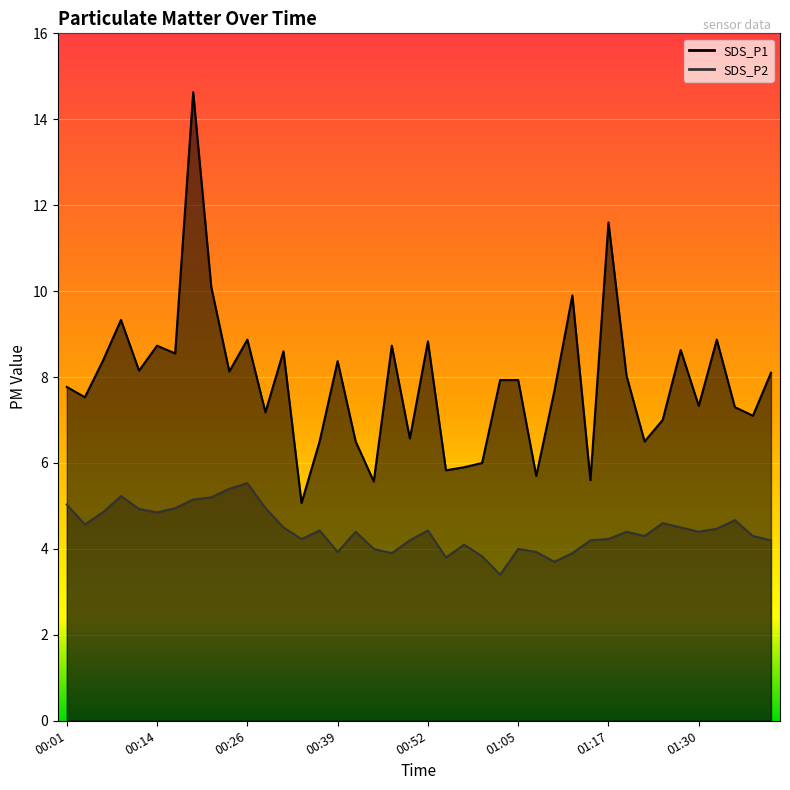

What value does the SDS_P1 series have at 01:30?

7.3